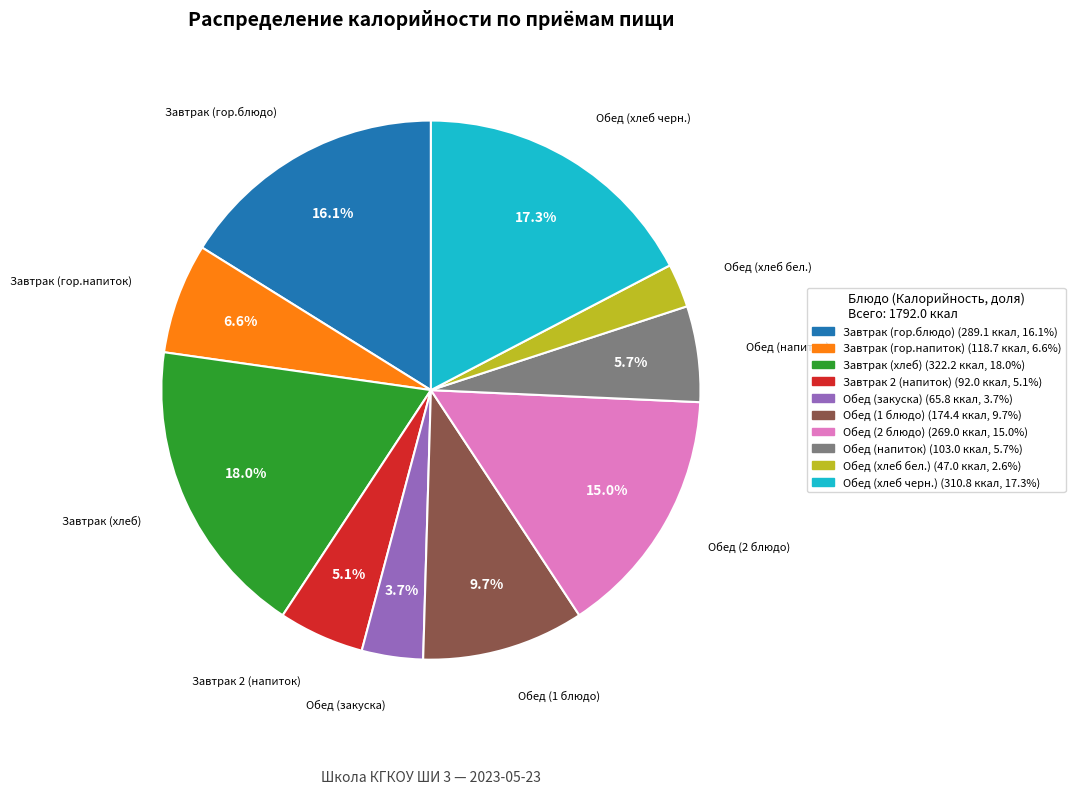

Approximately how many times larger is the value at Обед (закуска) compared to Обед (напиток)?

0.6